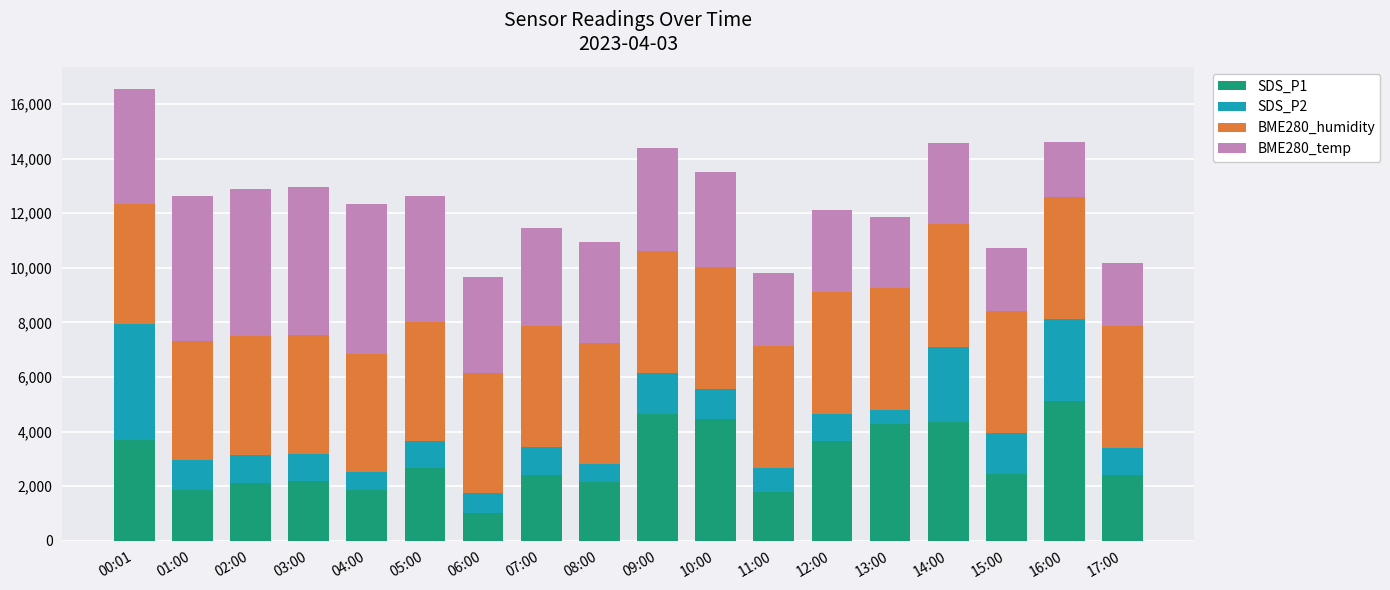

At which category is the sum across all series the highest?

00:01